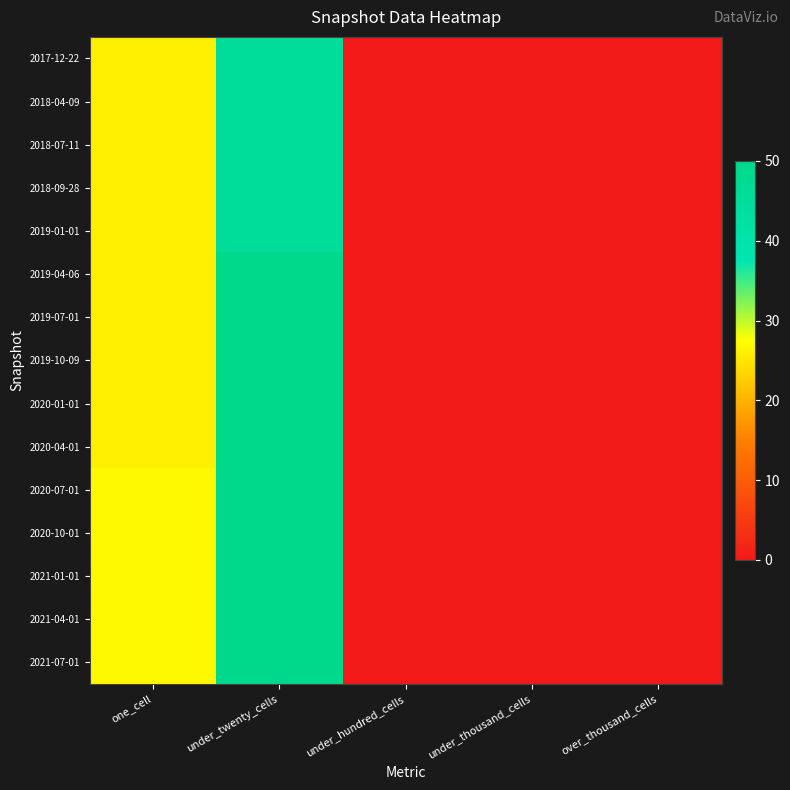

At how many categories does at least one series exceed 4?

2